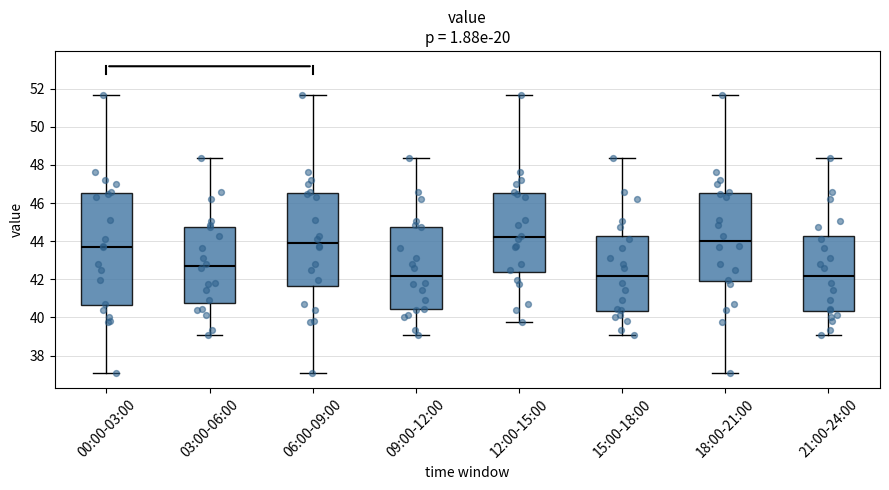

Reading left to right, transcribe this box plot: for each box, give where its median line is, the range the box spans, and where its two whiskers end, as read against the y-axis. The values are not printed on the chart, so give them approximately, as read against the axis.

00:00-03:00: median 43.8, box 40.6 to 46.6, whiskers 37.2 to 51.6
03:00-06:00: median 42.6, box 40.8 to 44.8, whiskers 39.0 to 48.4
06:00-09:00: median 44.0, box 41.6 to 46.6, whiskers 37.2 to 51.6
09:00-12:00: median 42.2, box 40.4 to 44.8, whiskers 39.0 to 48.4
12:00-15:00: median 44.2, box 42.4 to 46.6, whiskers 39.8 to 51.6
15:00-18:00: median 42.2, box 40.4 to 44.2, whiskers 39.0 to 48.4
18:00-21:00: median 44.0, box 42.0 to 46.6, whiskers 37.2 to 51.6
21:00-24:00: median 42.2, box 40.4 to 44.2, whiskers 39.0 to 48.4